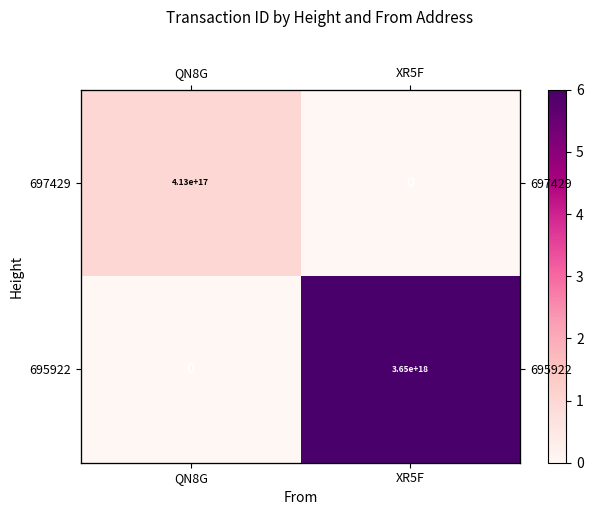

Which series has the largest total across all categories?

695922